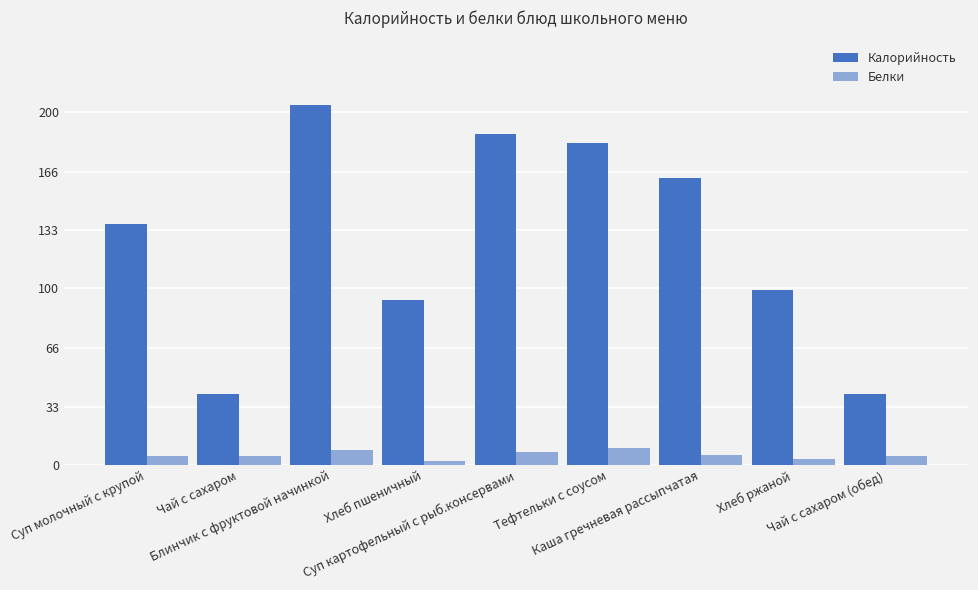

List the series in order of their overall mean, highest first.

Калорийность, Белки